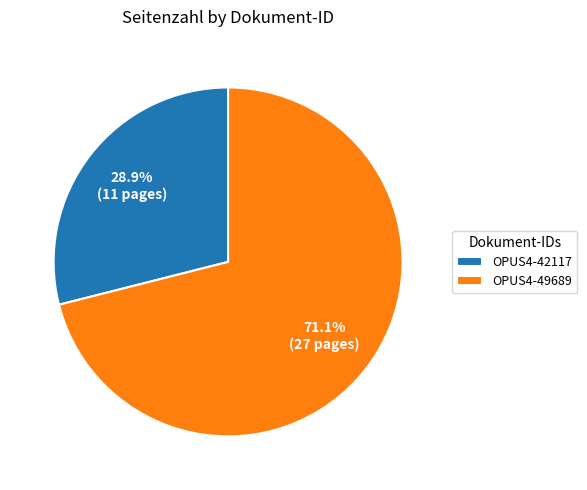

What is the largest slice in the pie chart?

OPUS4-49689